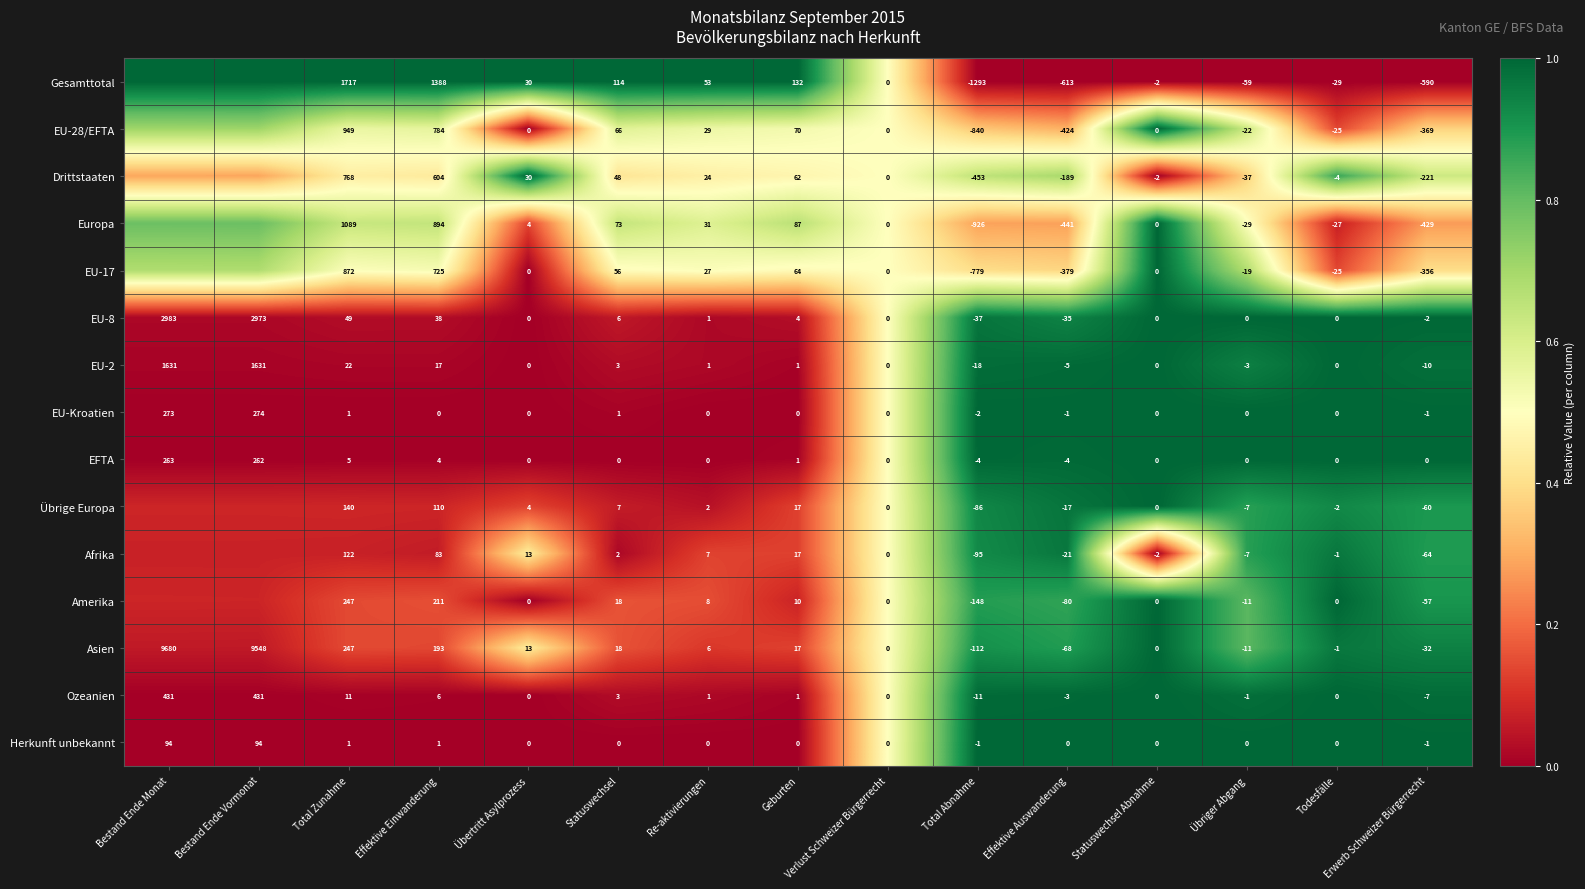

True or false: Asien has a value of 0.2 at Effektive Einwanderung.

False